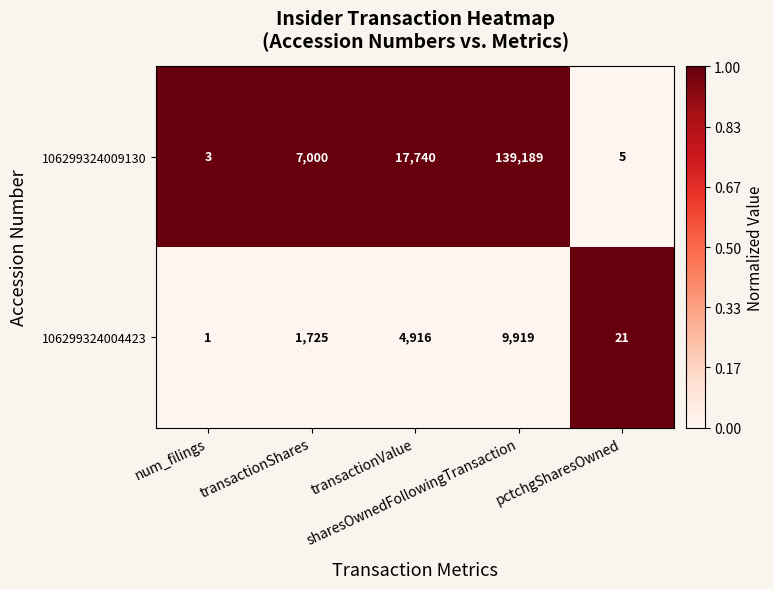

Which series has the widest spread of values?

106299324009130